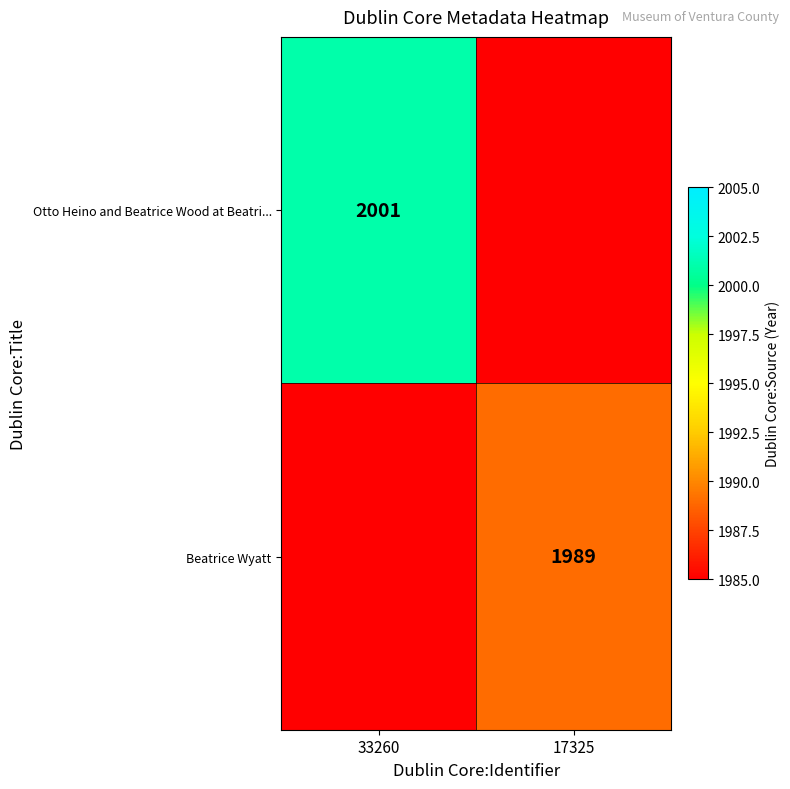

Is it true that Otto Heino and Beatrice Wood at Beatri... equals 2001 at 33260?

True